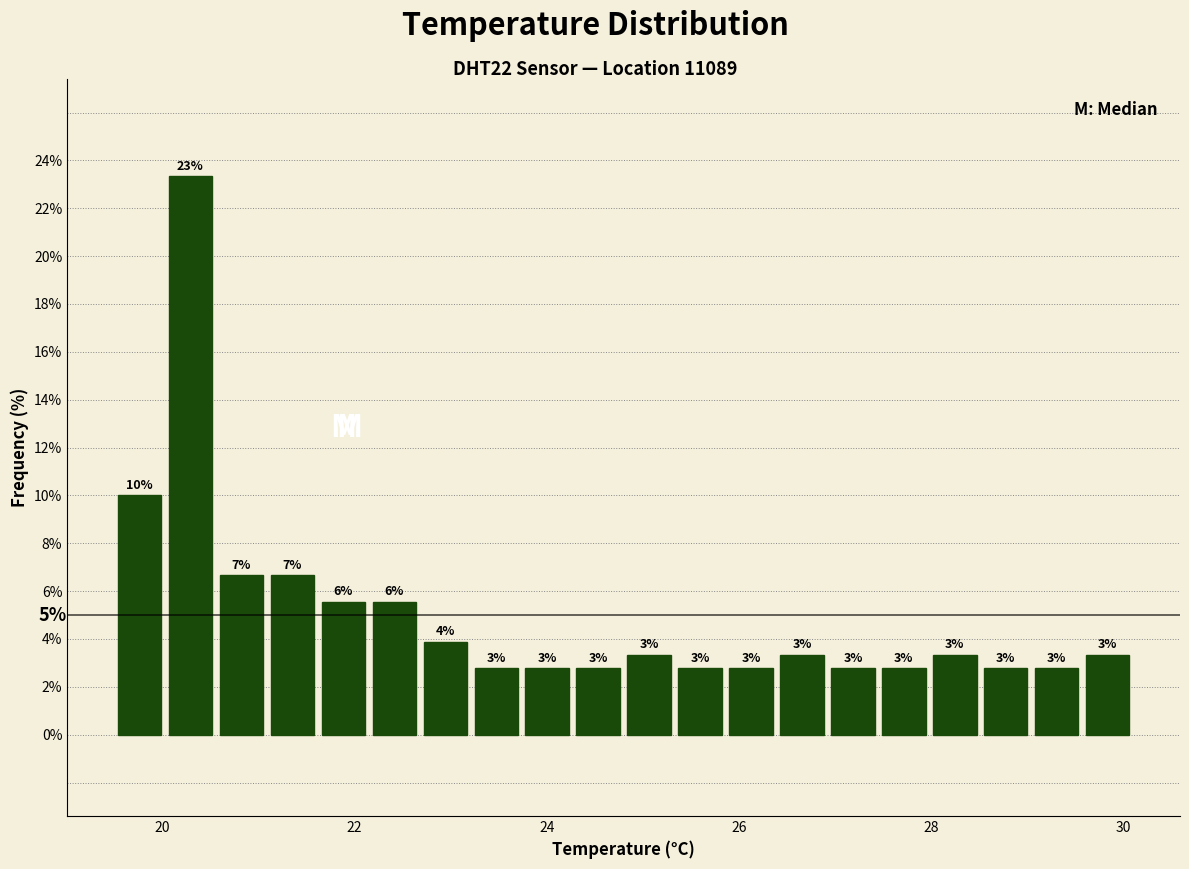

Read against the x-axis, roughly where is the centre of the tallest bar?

20.2